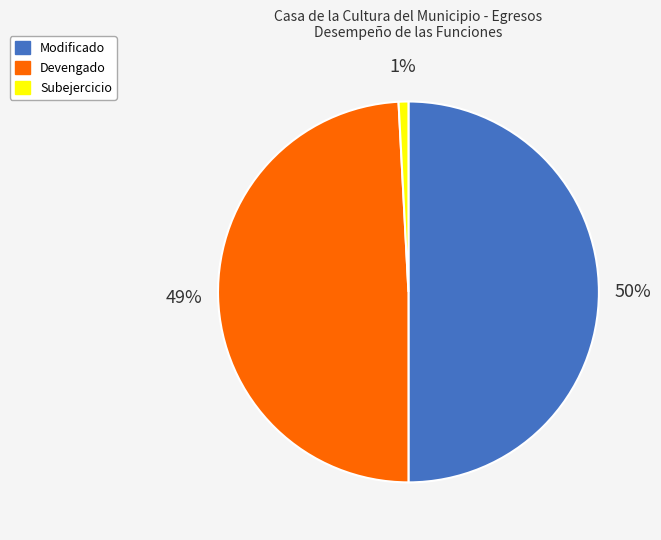

What is the largest slice in the pie chart?

Modificado